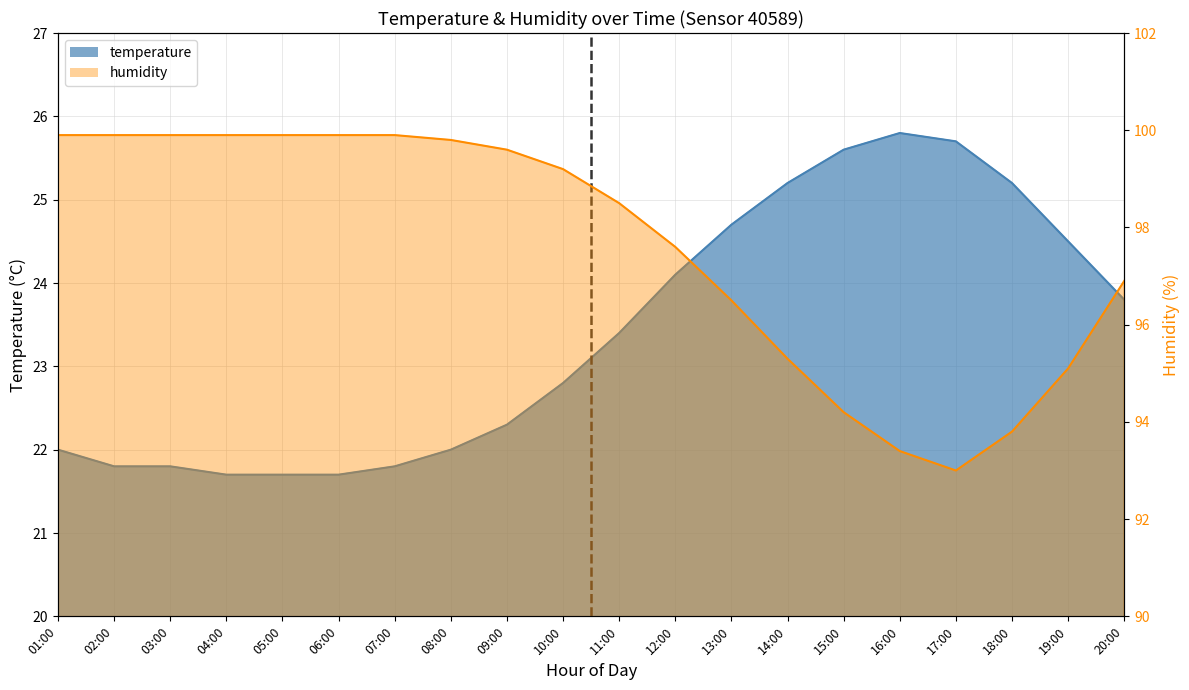

At which label is humidity closest to 96?

13:00